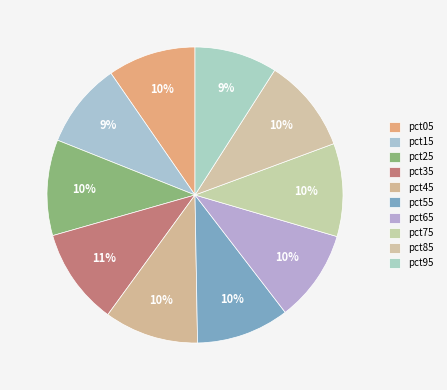

Is it true that pct45 is 1% of the pie?

False